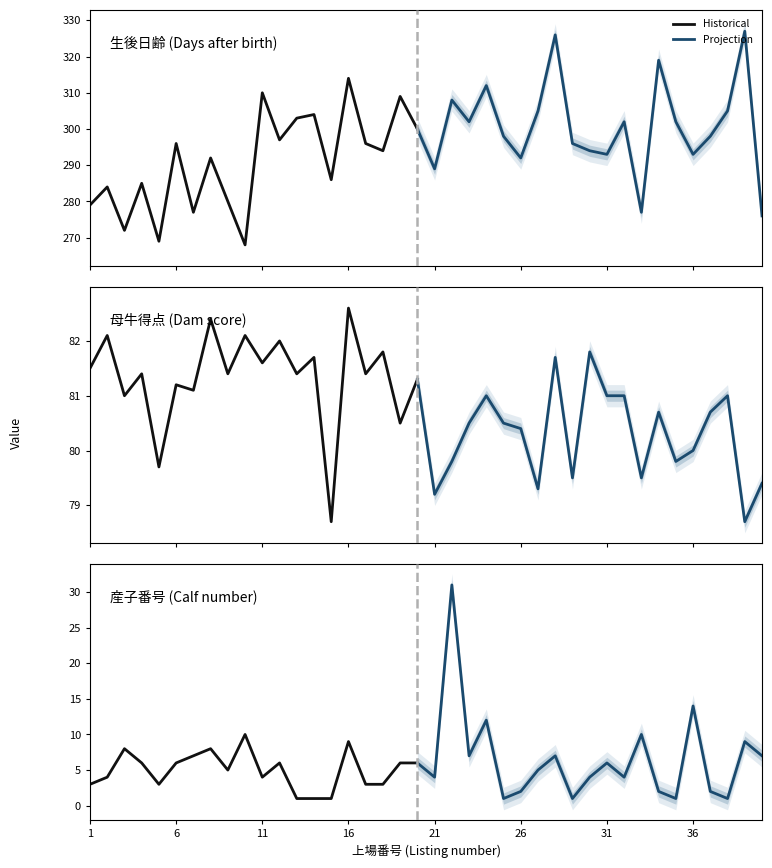

What is the value of the 母牛得点 point at the 20th from the left?

81.3